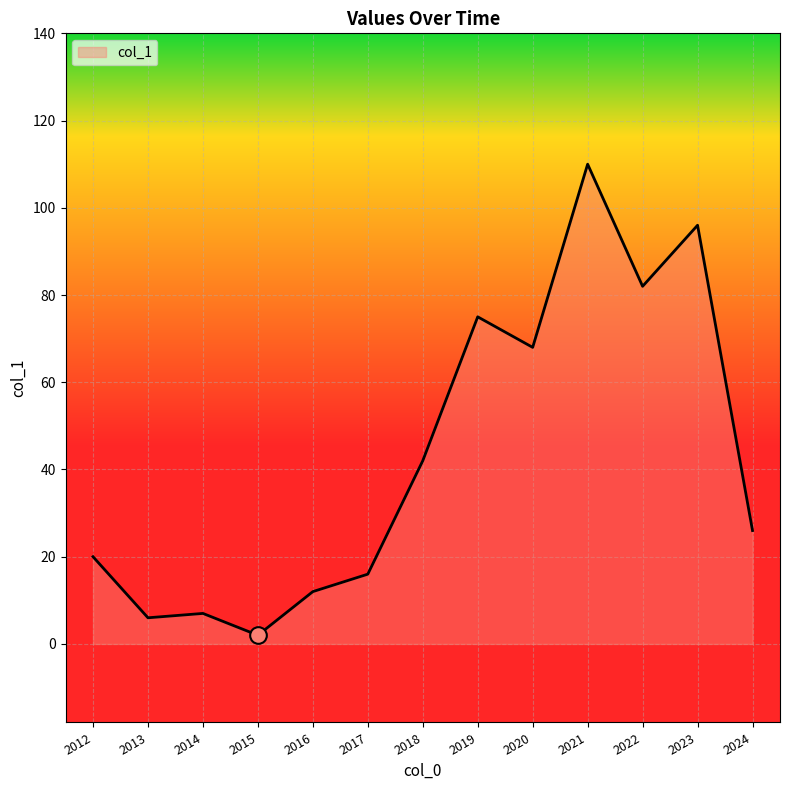

Reading left to right, what are all the values shown in this chart?

2012=20	2013=6	2014=7	2015=2	2016=12	2017=16	2018=42	2019=75	2020=68	2021=110	2022=82	2023=96	2024=26